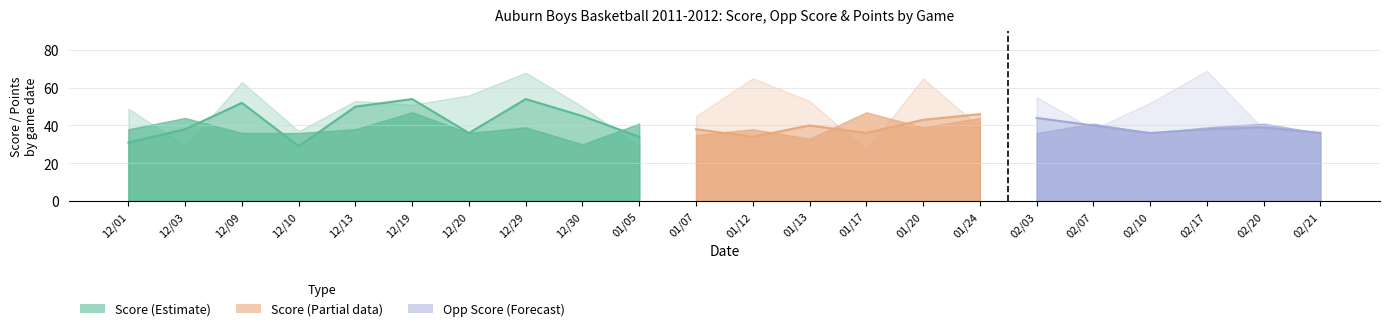

What is the label of the 16th point from the right?

12/20